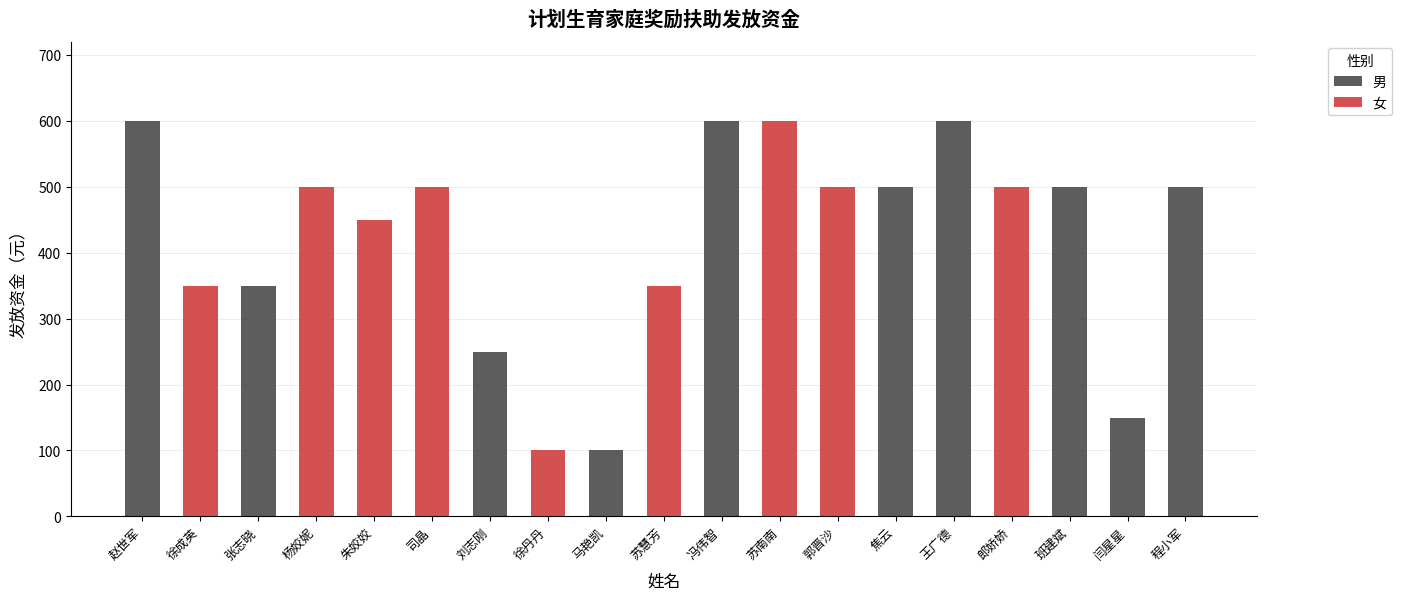

Where is the data nearest to the value 350?

徐成英